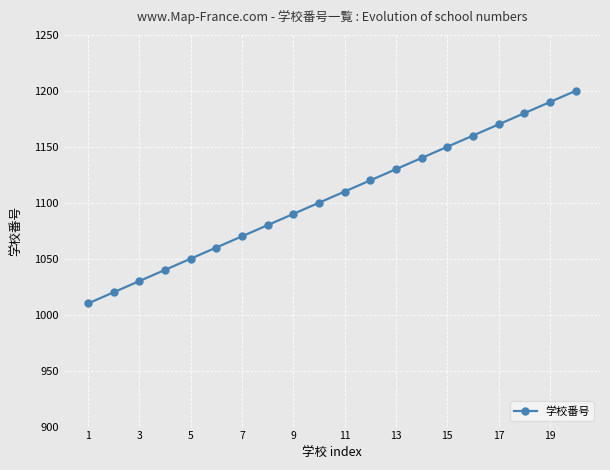

What is the value of the 15th point from the left?

1150